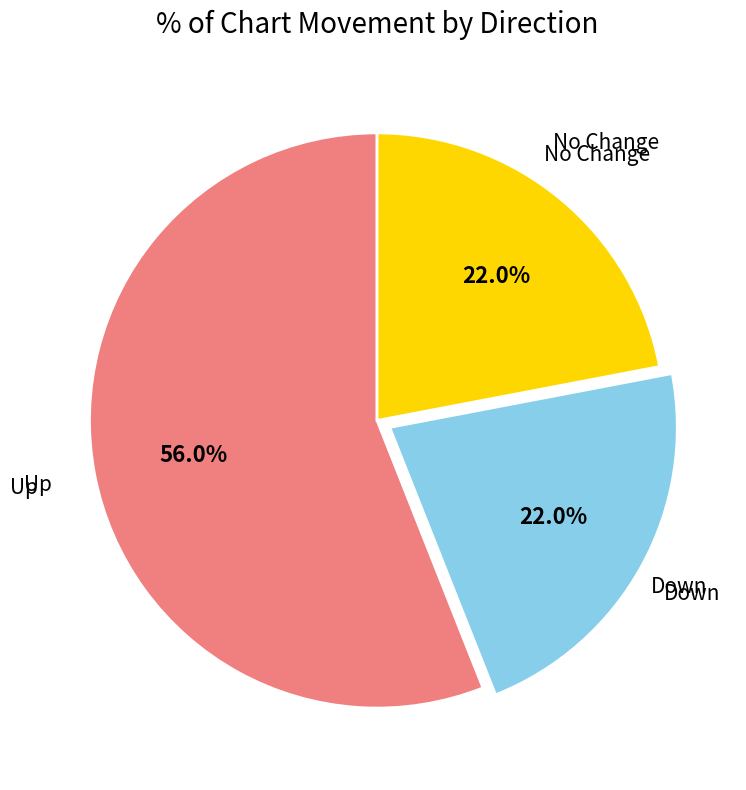

Does any single category account for the majority?

Yes